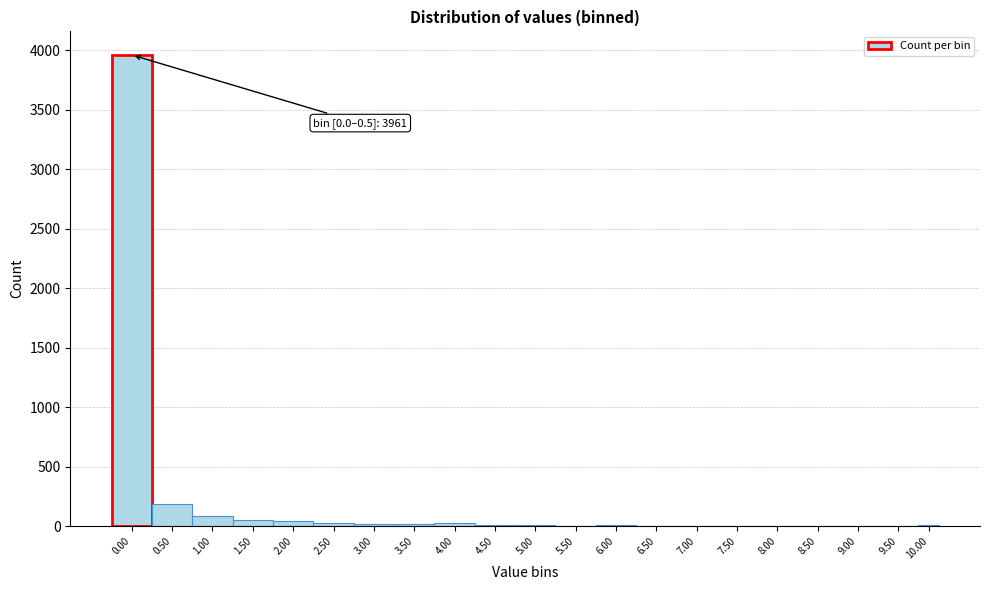

What is the maximum value shown in the chart?

3961